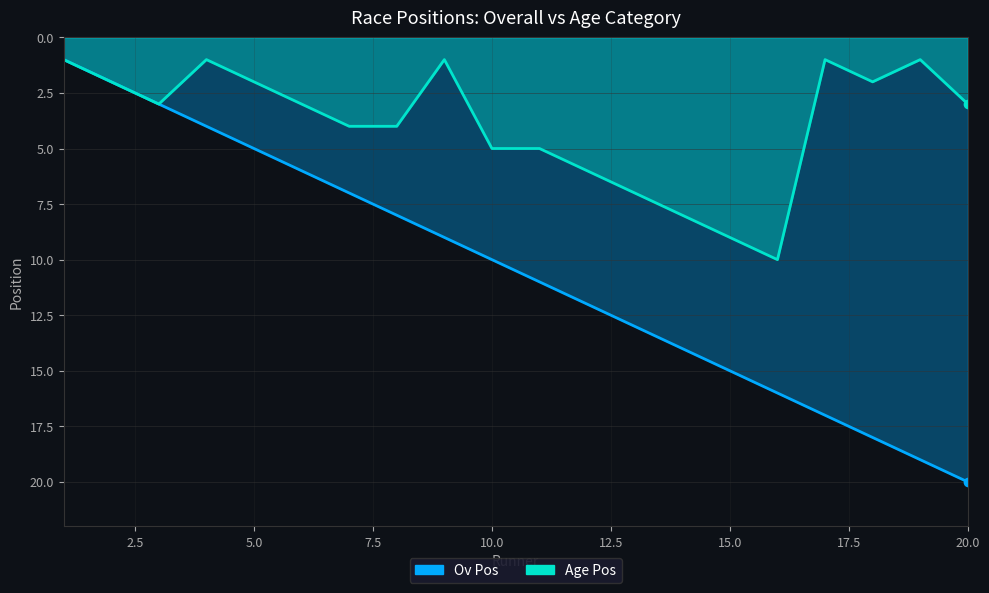

Is it true that Age Pos equals 3 at 13?

False